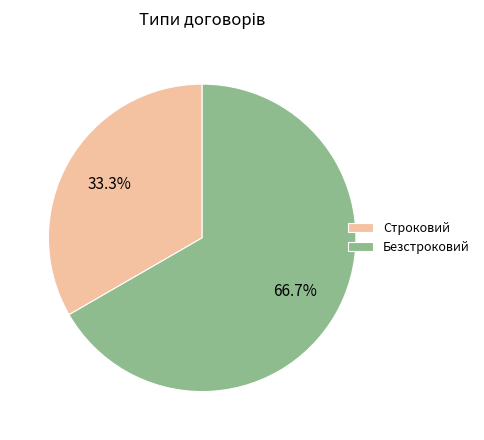

Is there any slice that represents more than half of the pie?

Yes